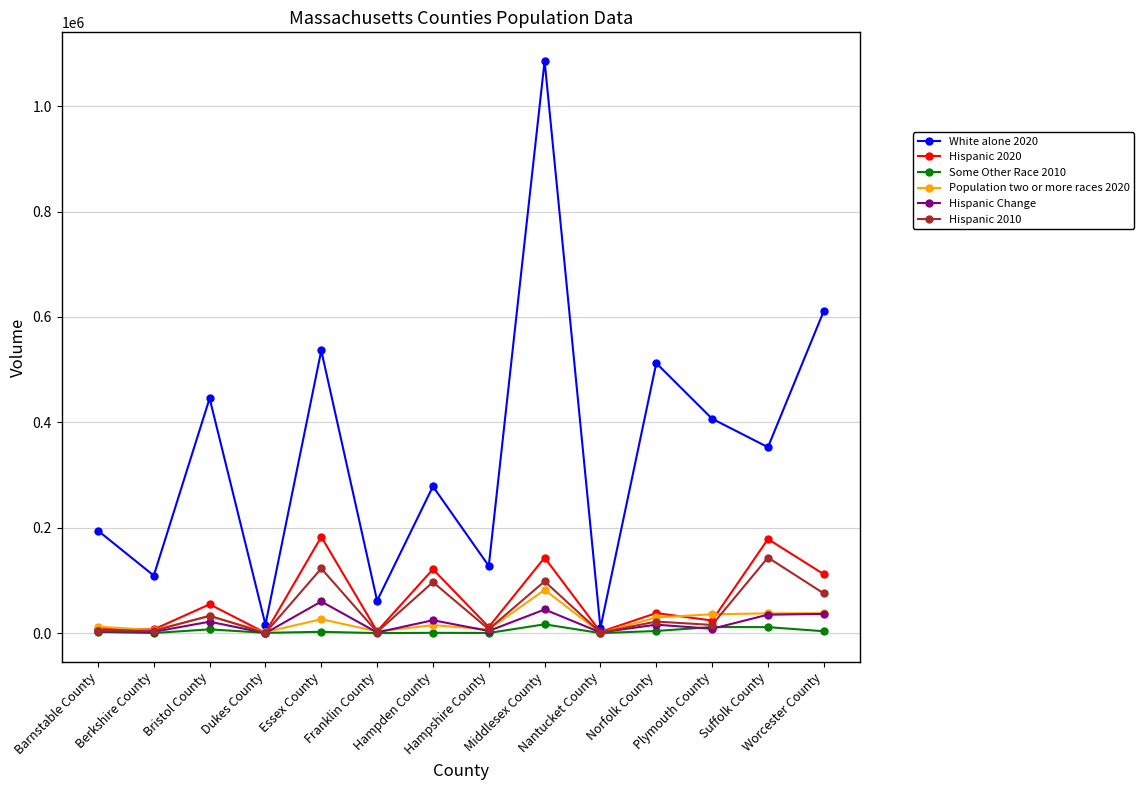

True or false: Hispanic Change has more than 1 points higher than both neighbors.

True